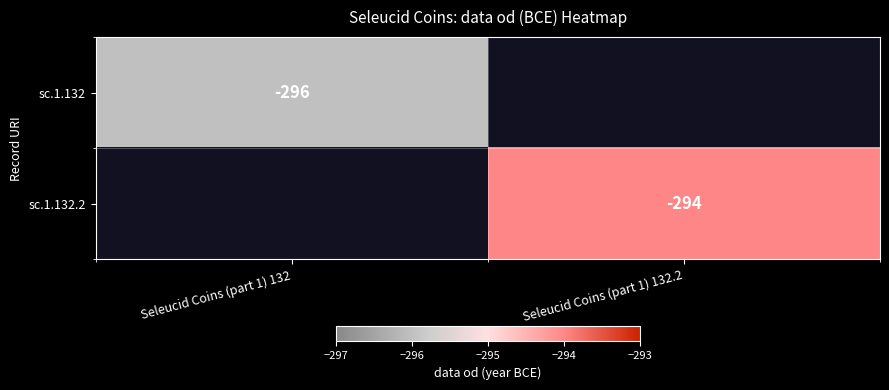

True or false: sc.1.132.2 has a value of -294 at Seleucid Coins (part 1) 132.2.

True